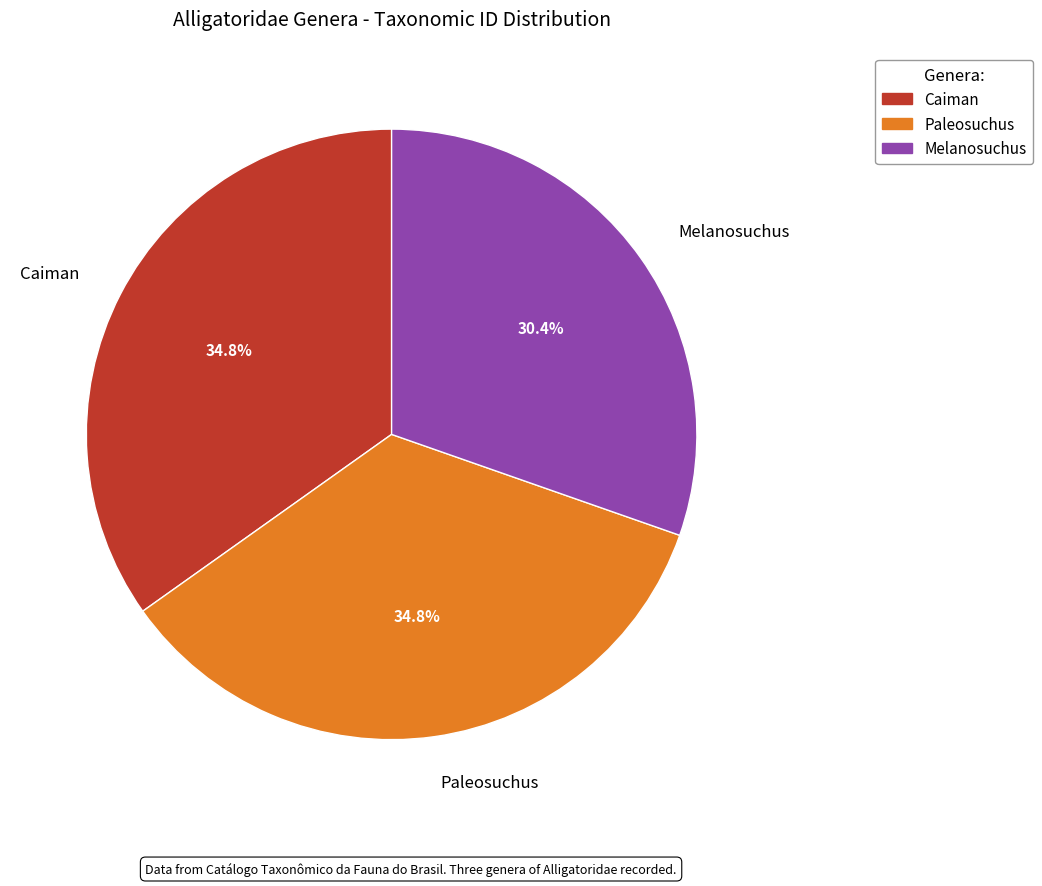

How many slices are in this pie chart?

3